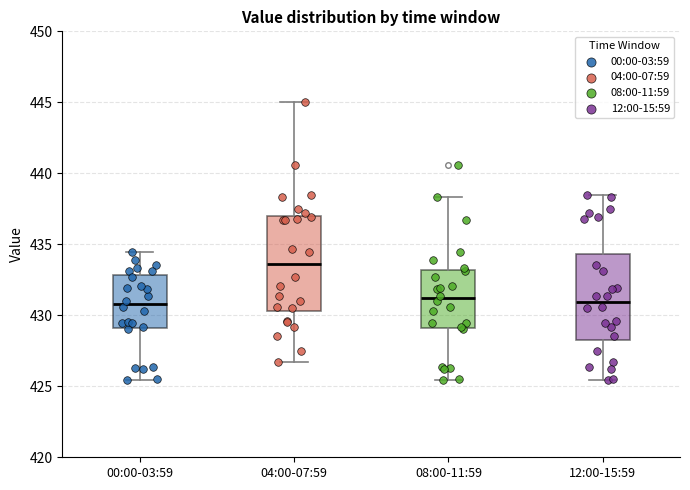

Where is the lower edge of the box for 00:00-03:59 on the y-axis? The values are not printed on the chart, so give them approximately, as read against the axis.

429.0